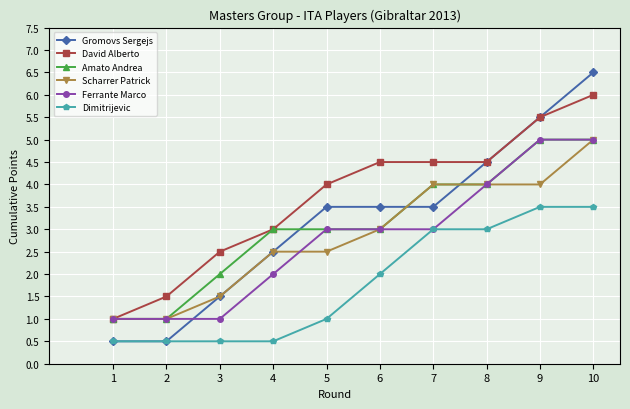

What is the value of the Scharrer Patrick point at the 4th from the left?

2.5